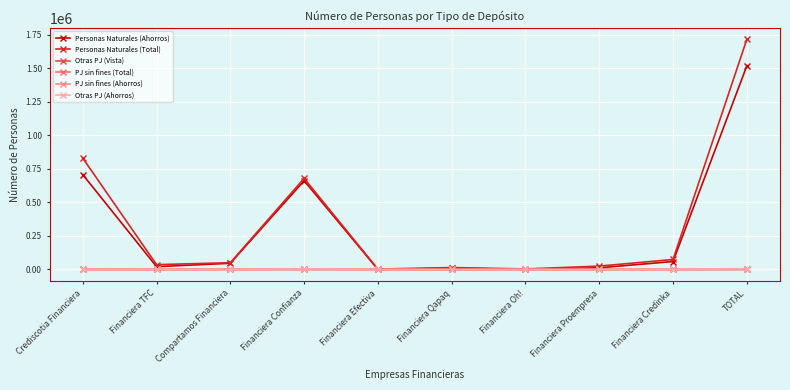

What is the maximum value shown in the chart?

1715939